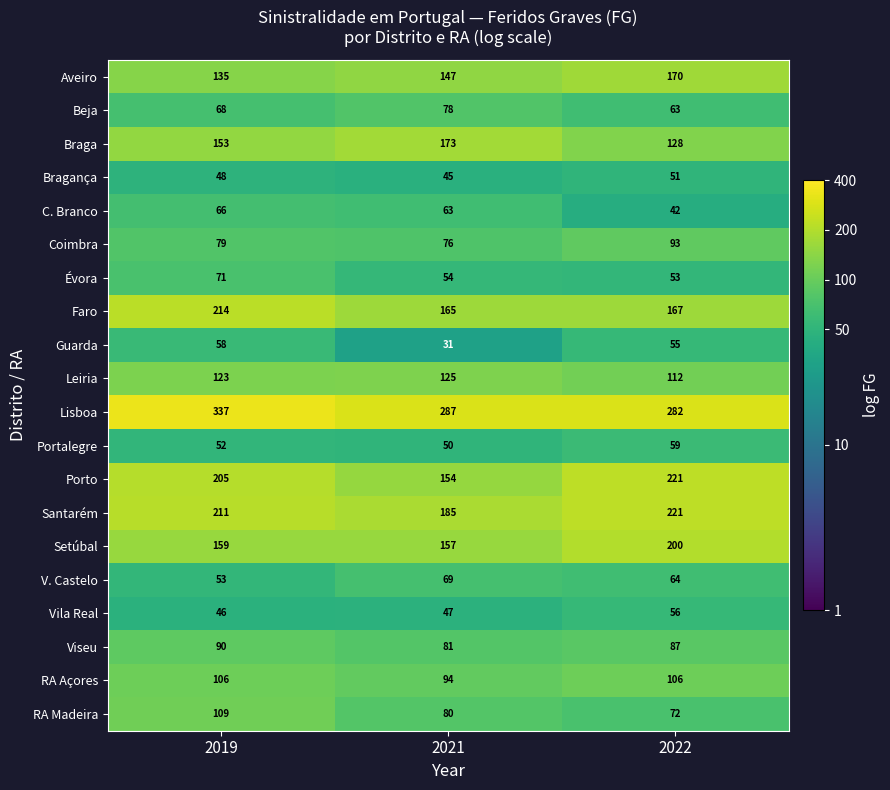

Count the Portalegre values in the range 50 to 59.

3